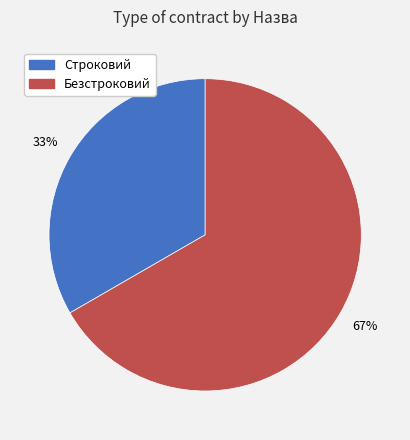

The Строковий slice represents 33% of the pie. True or false?

True